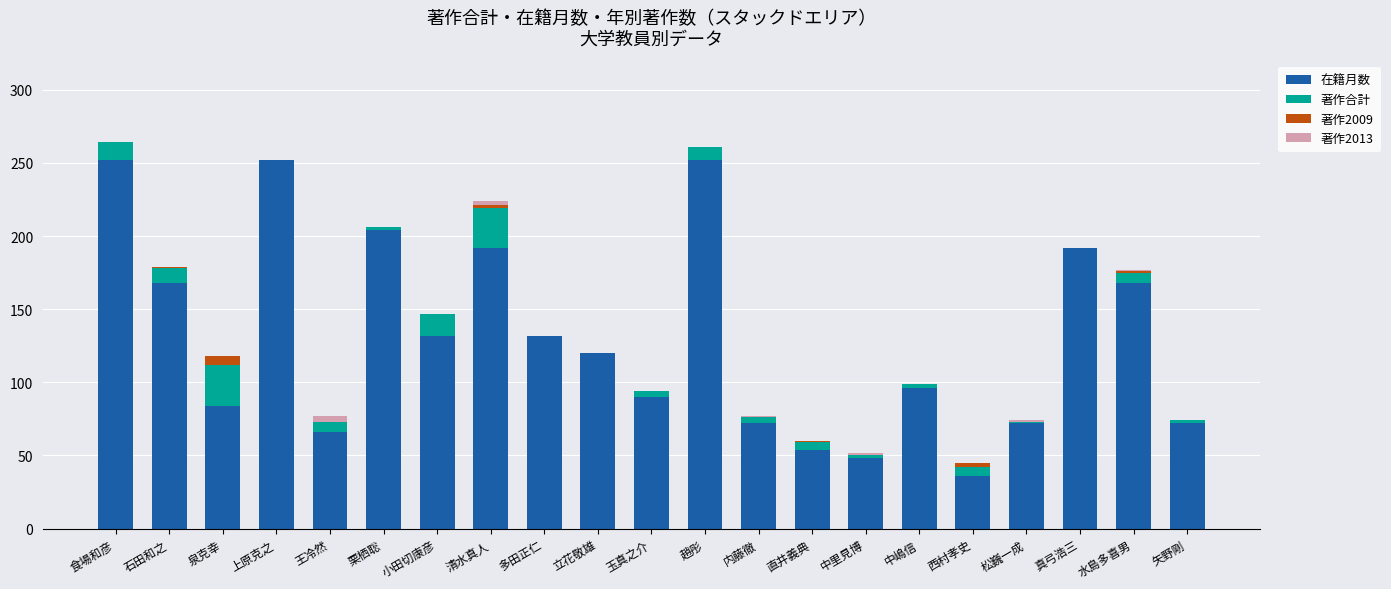

True or false: 在籍月数 has a value of 90 at 玉真之介.

True